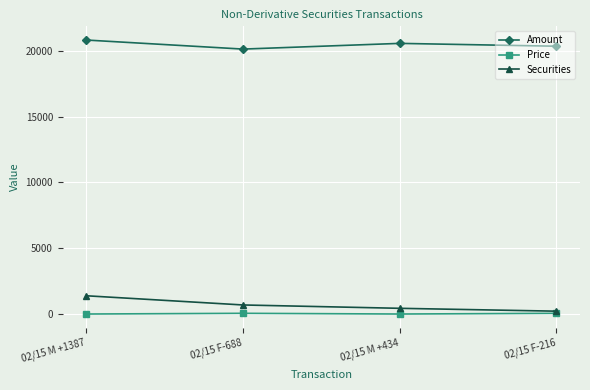

At how many categories does at least one series exceed 13429?

4